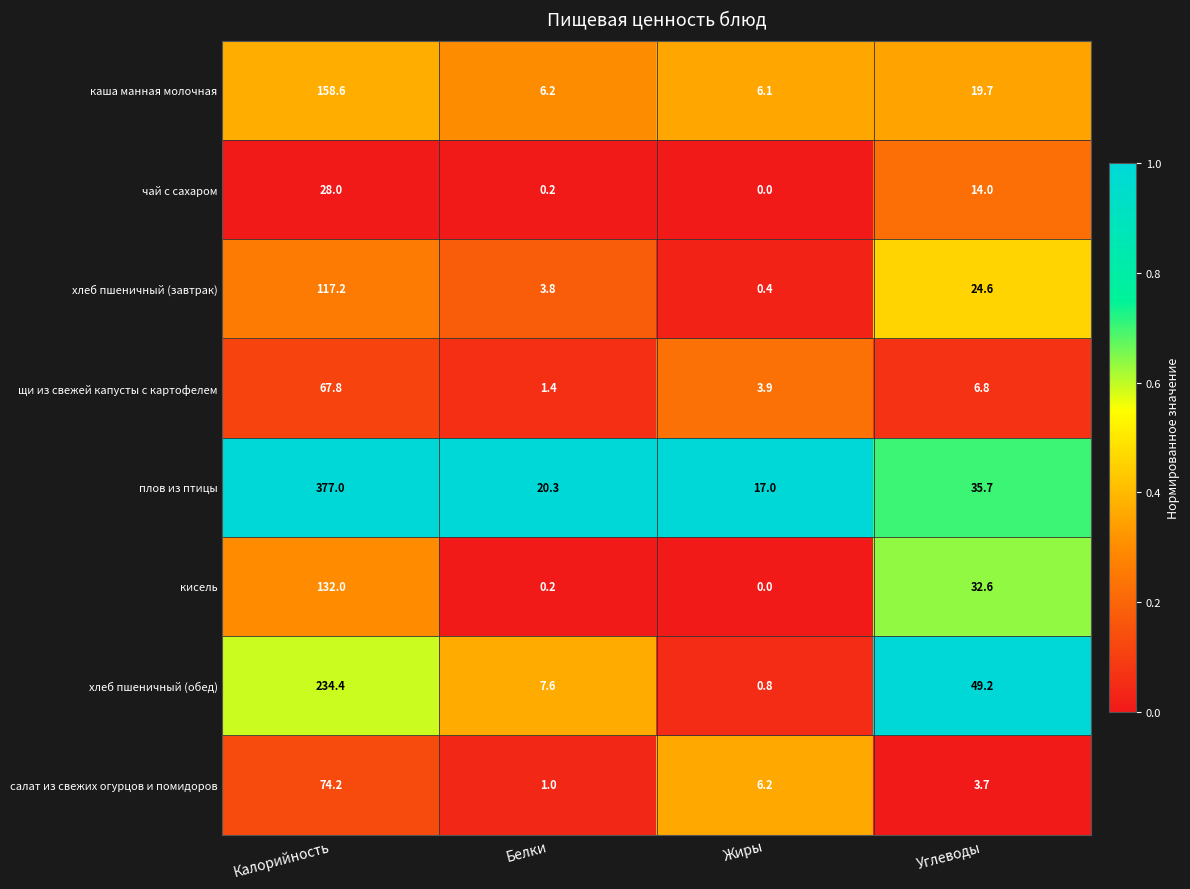

Which label corresponds to the smallest value in the chart?

Жиры